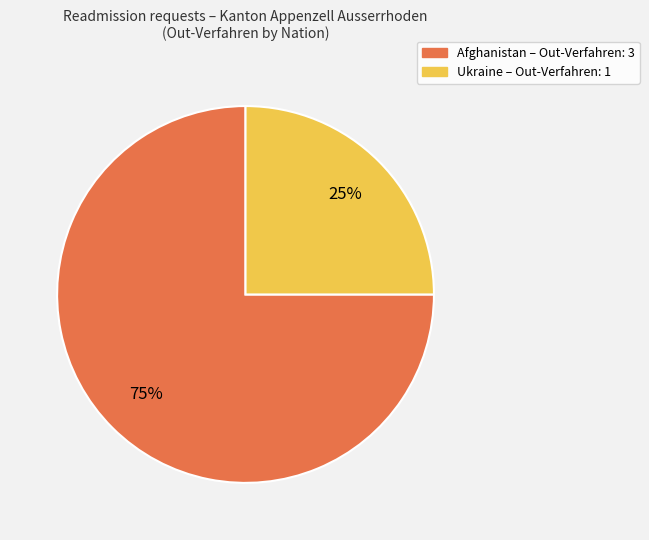

How many segments does this pie chart have?

2